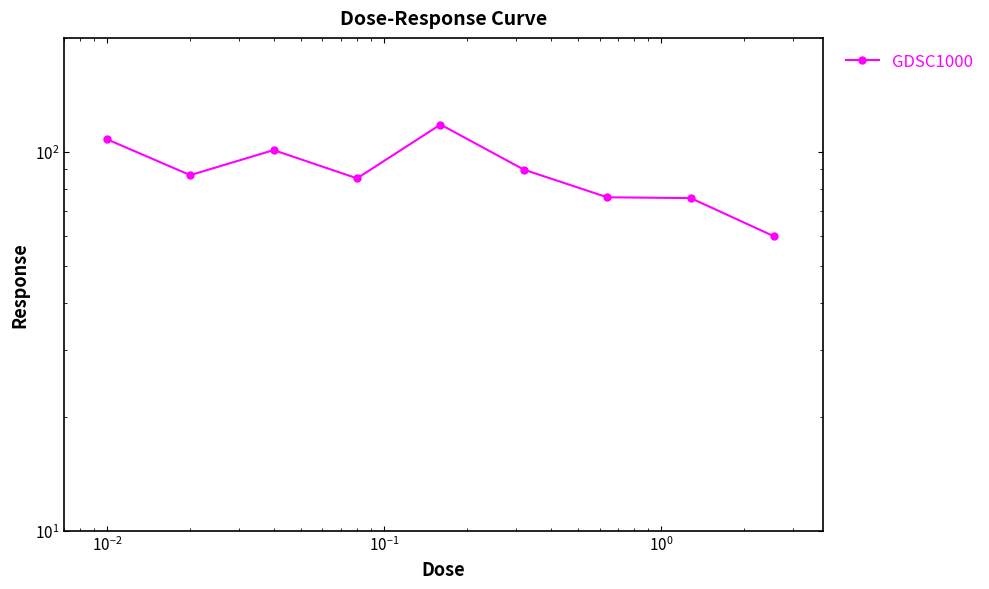

What is the smallest value displayed?

59.9